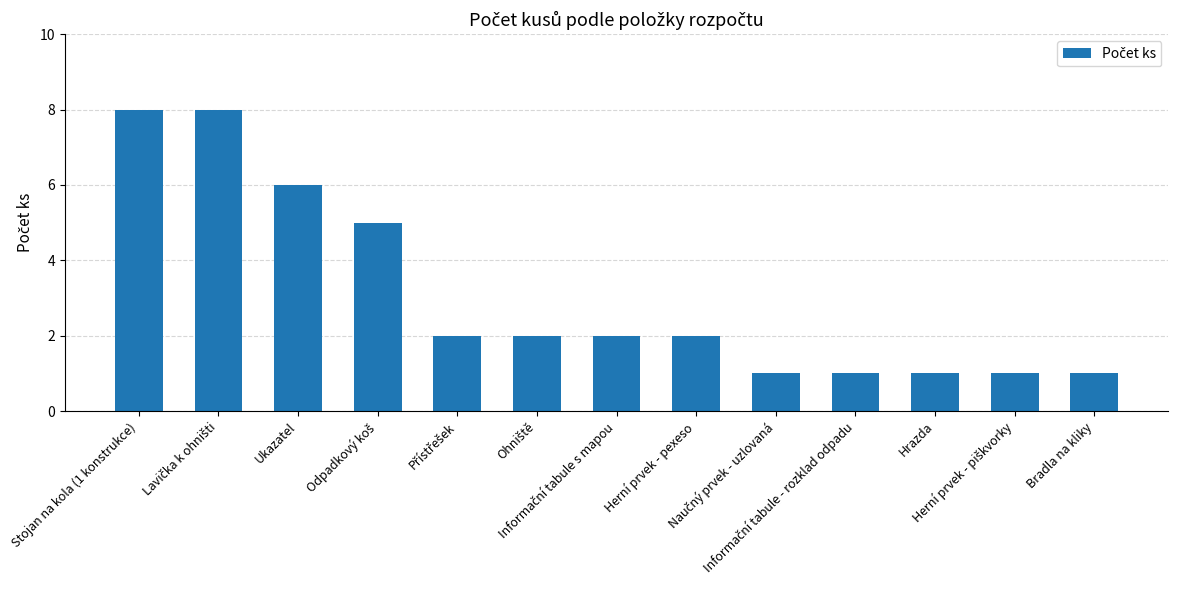

What is the maximum value shown in the chart?

8